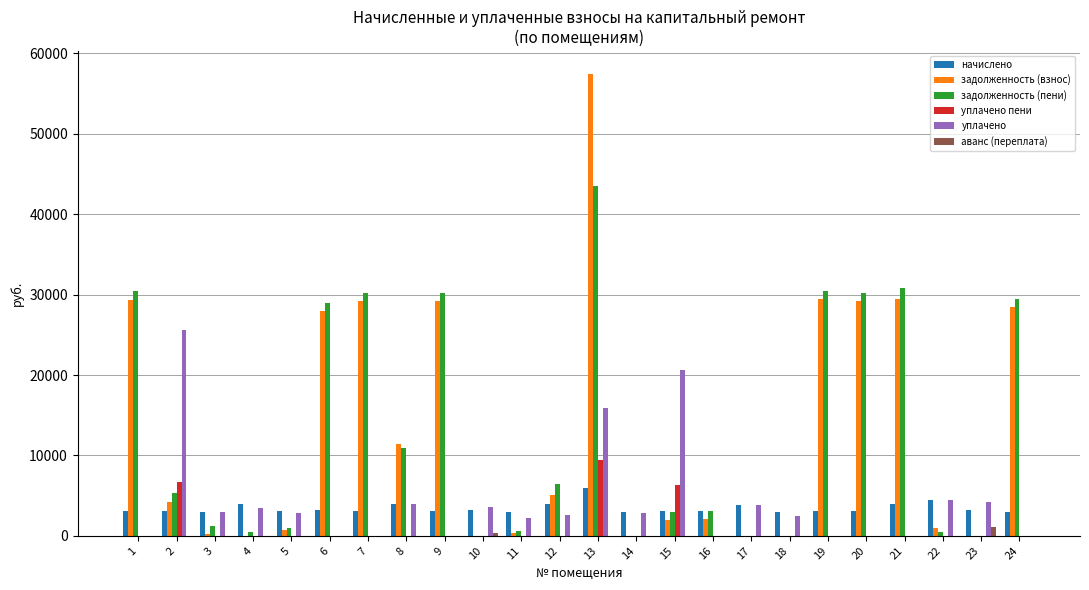

What is the maximum value shown in the chart?

57439.7